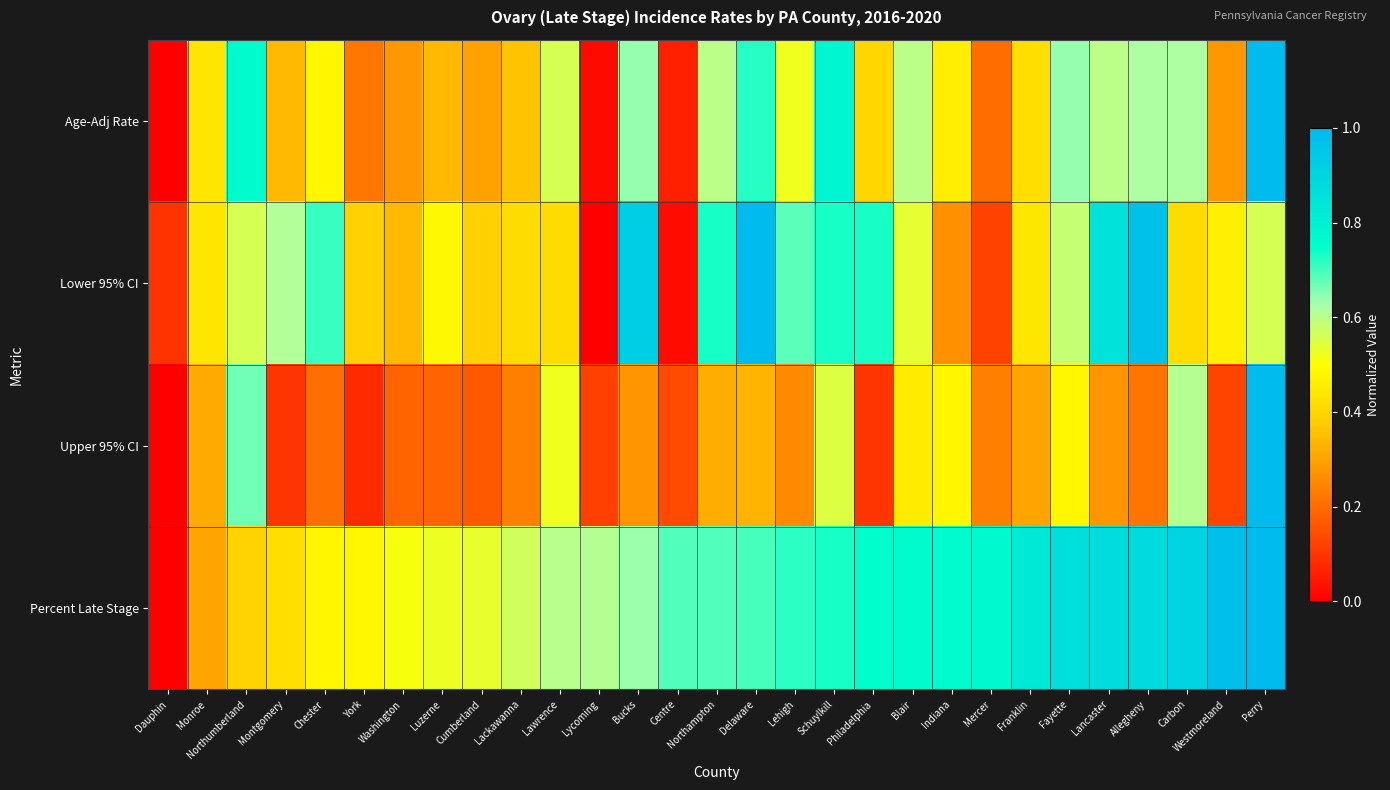

Which series has the largest total across all categories?

Percent Late Stage